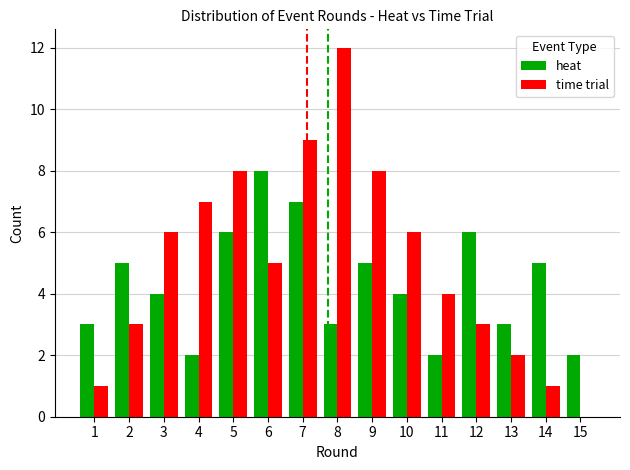

How many groups of bars are there?

15